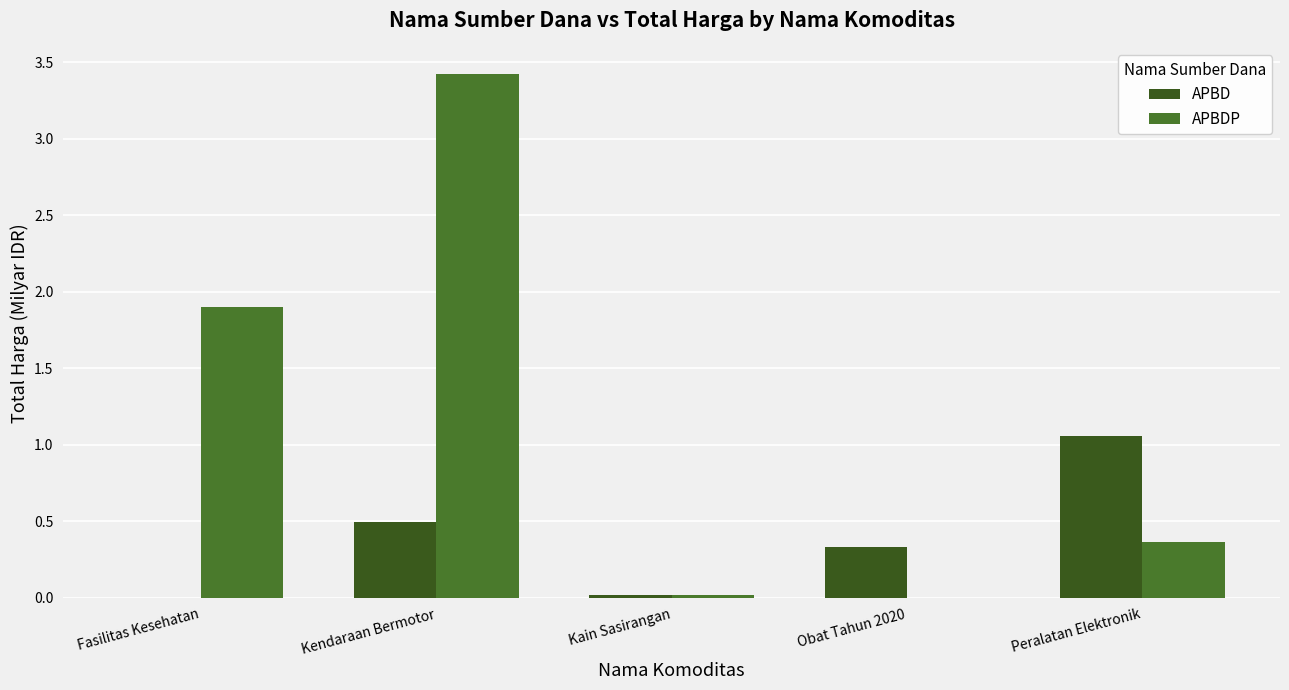

Which series has the largest total across all categories?

APBDP